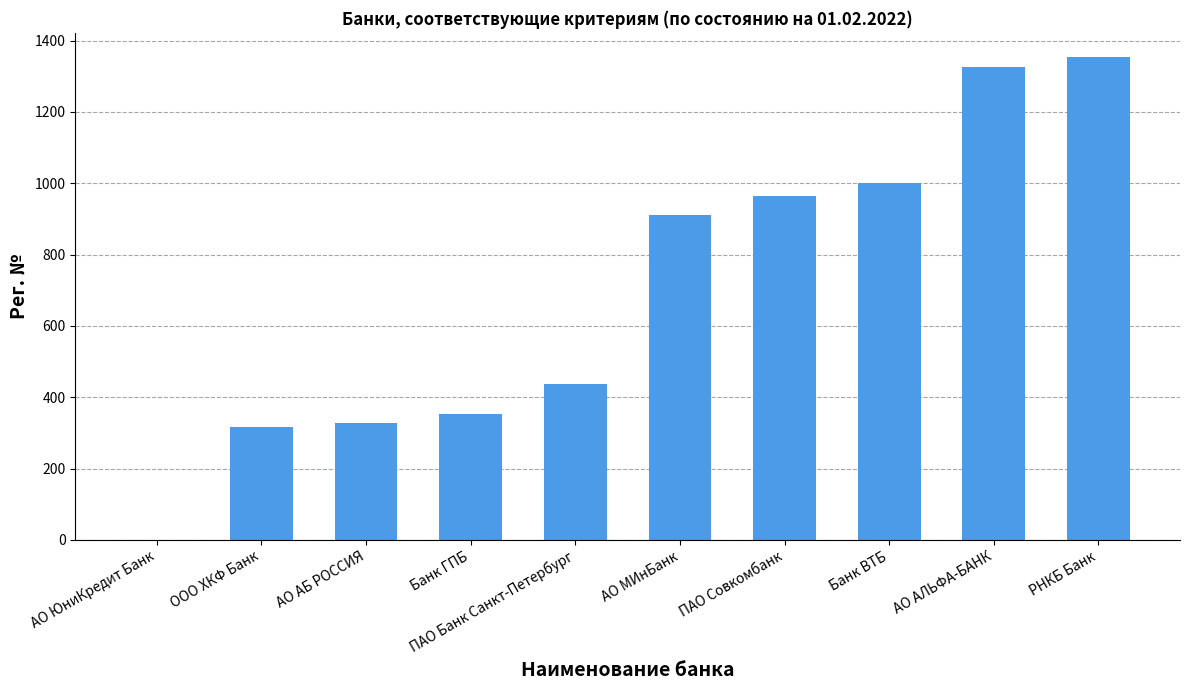

Count the number of data series in this chart.

1